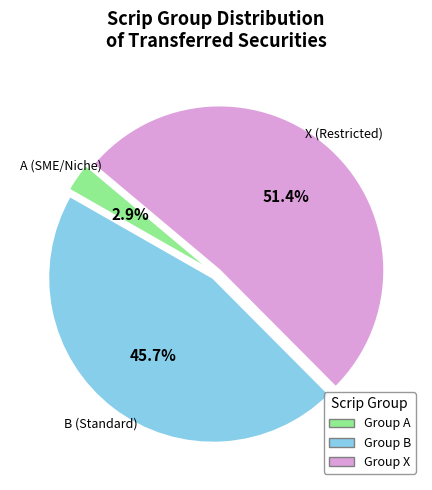

How many segments does this pie chart have?

3